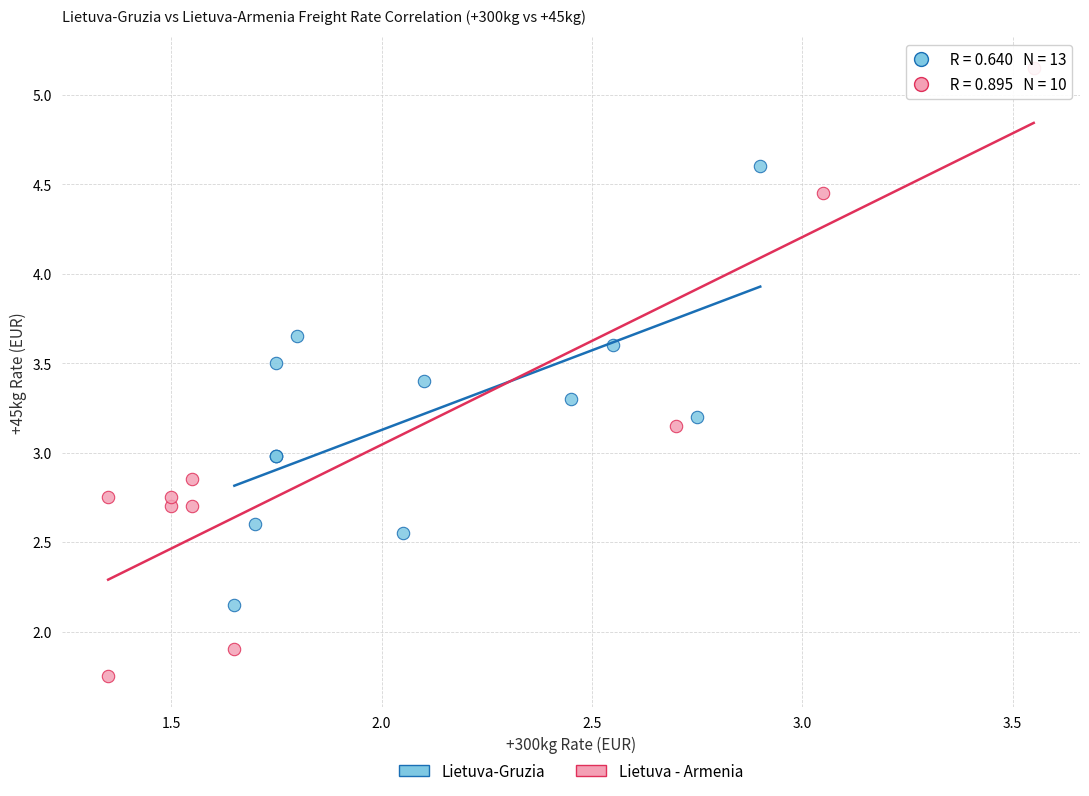

Which series contains the highest Y value?

Lietuva - Armenia